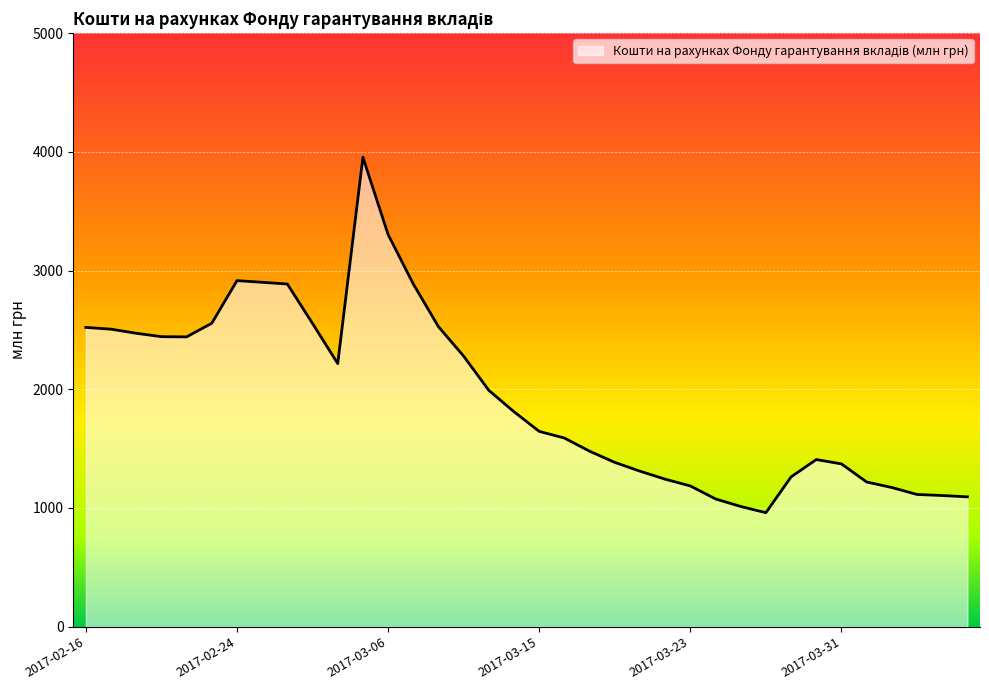

Count the number of values greater than 1810.

18